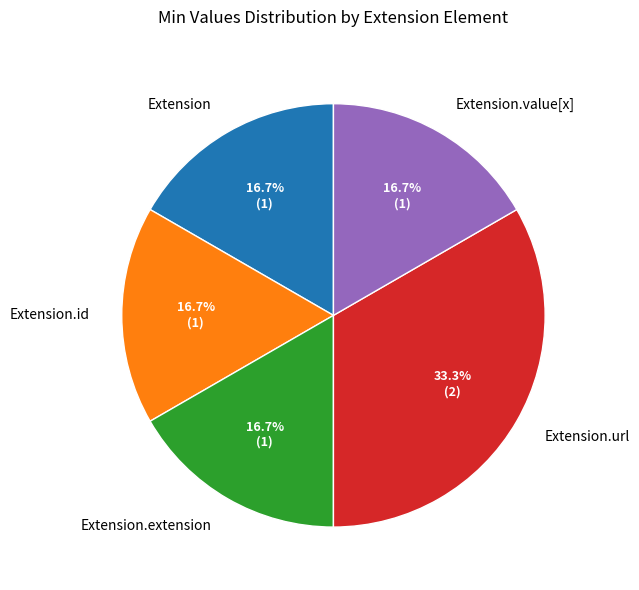

Which category has the biggest portion of the pie?

Extension.url